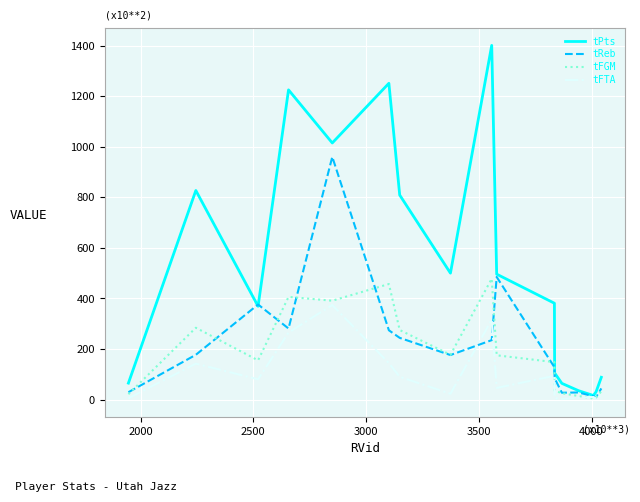

Which series has the largest total across all categories?

tPts